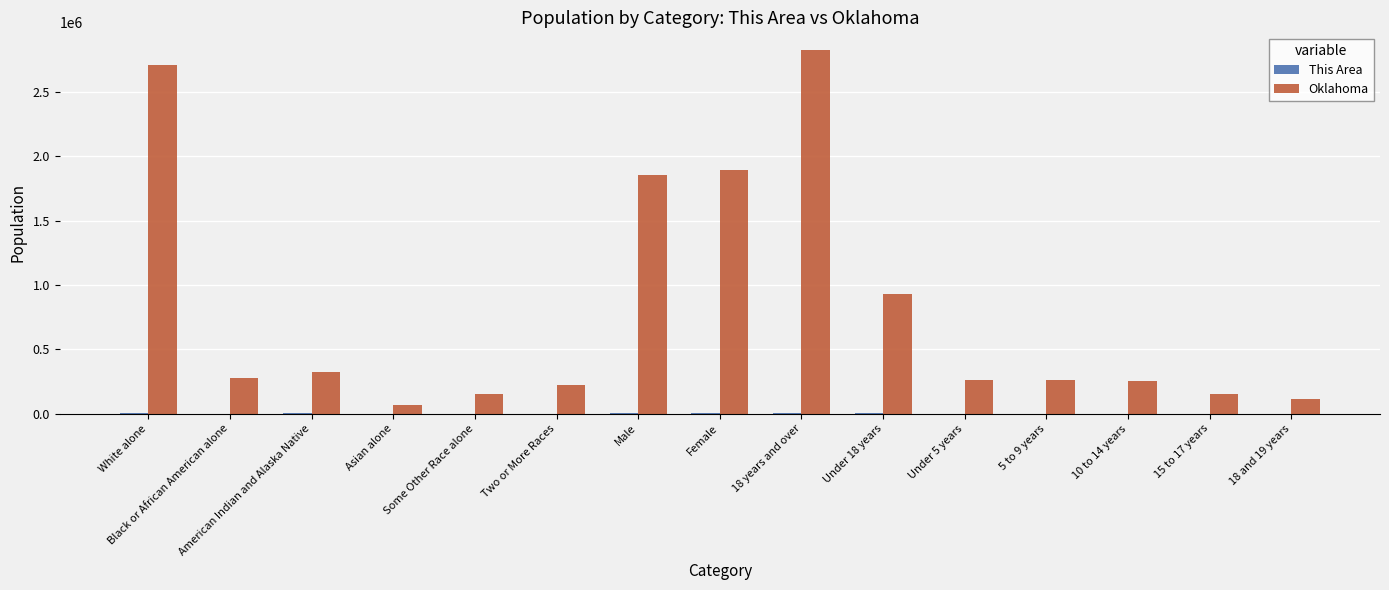

What is the highest value of the Oklahoma series?

2821685